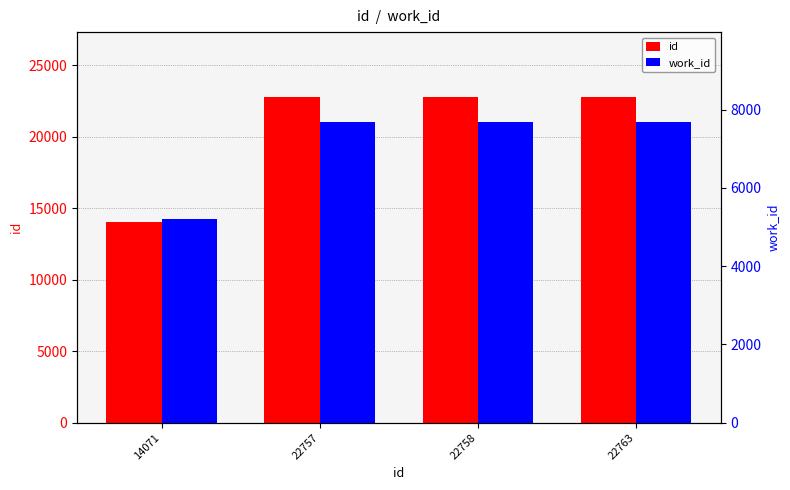

How many bars are there in total?

8